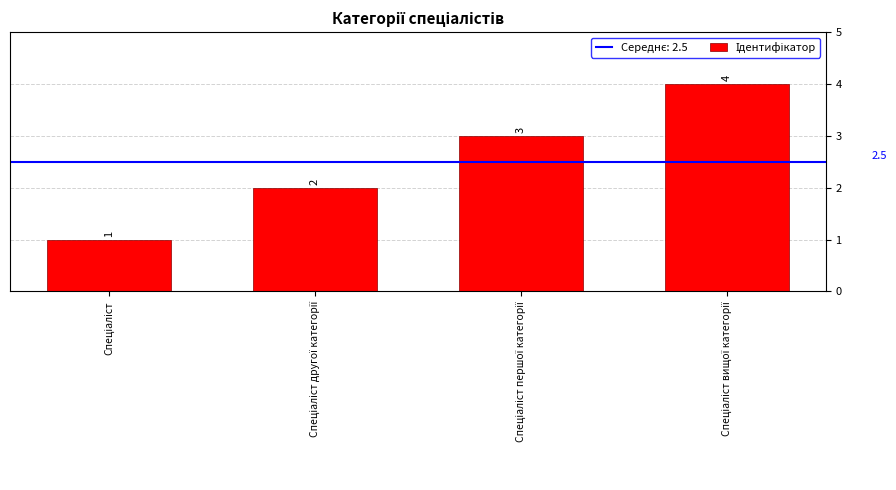

What is the value of the 1st bar from the left?

1